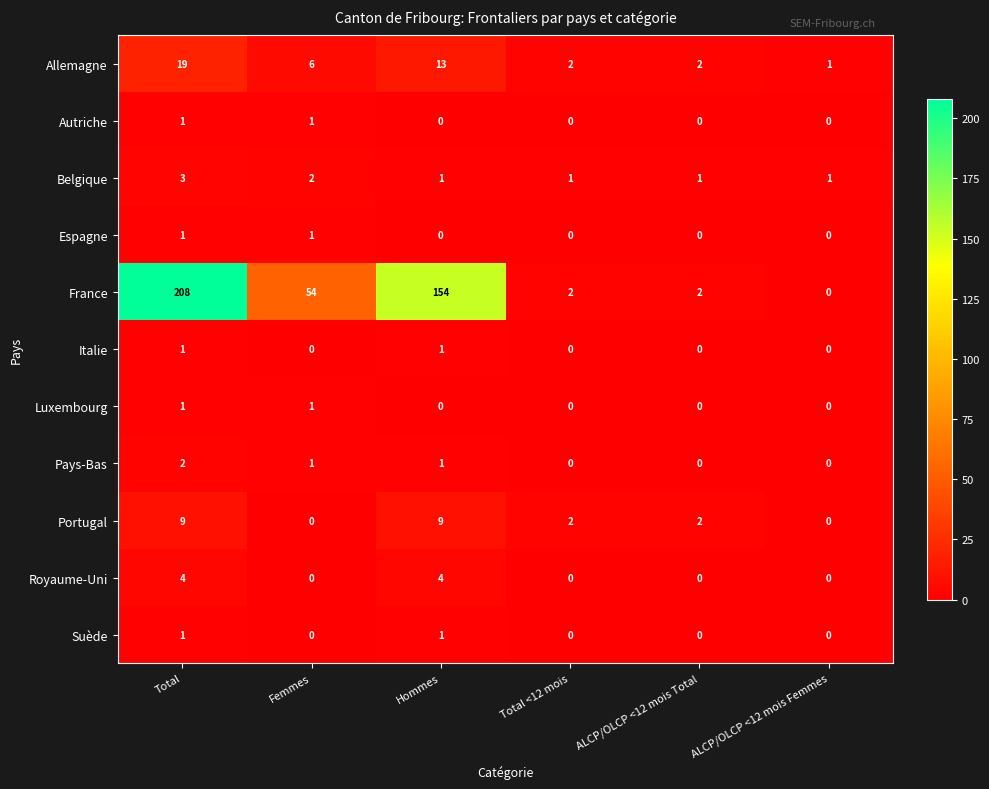

Which series has the largest total across all categories?

France